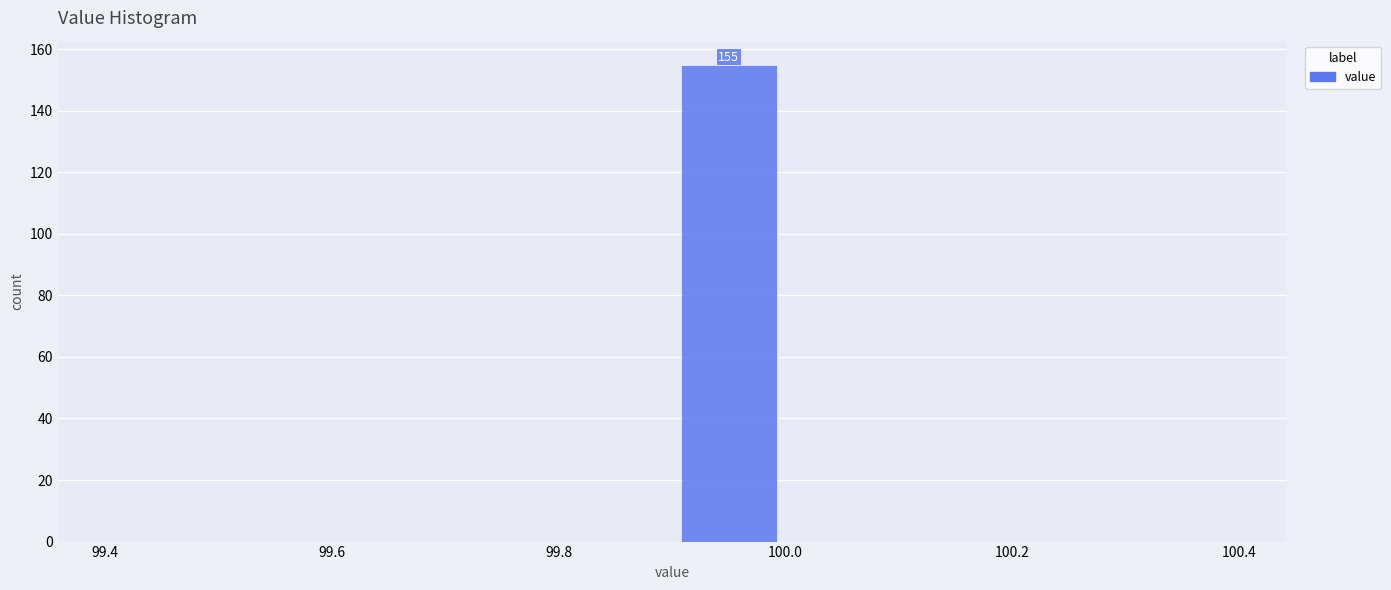

Which range on the x-axis has the tallest bar?

99.9 to 100.0